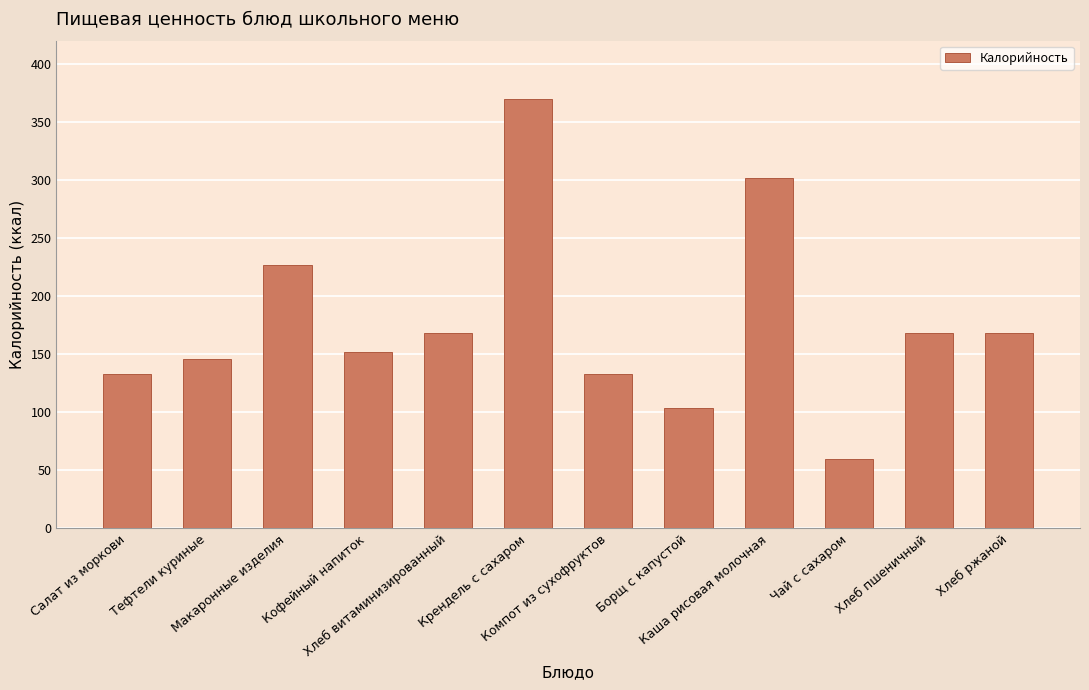

What is the difference between the maximum and minimum values?

310.0